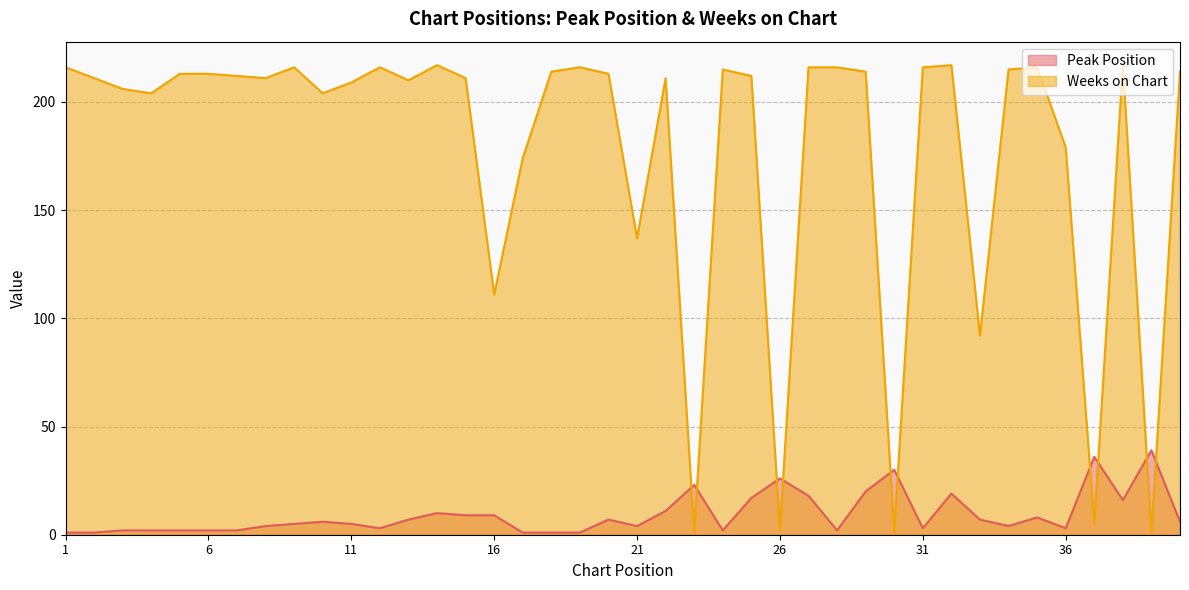

What are all the series names shown in the legend?

Peak Position, Weeks on Chart